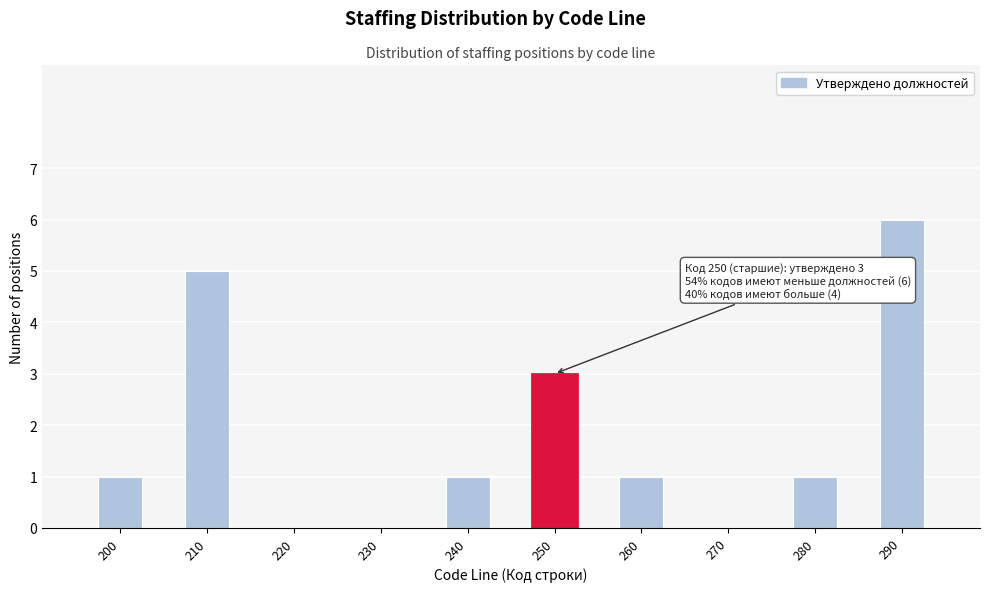

Reading left to right, what are all the values shown in this chart?

200=1	210=5	220=0	230=0	240=1	250=3	260=1	270=0	280=1	290=6